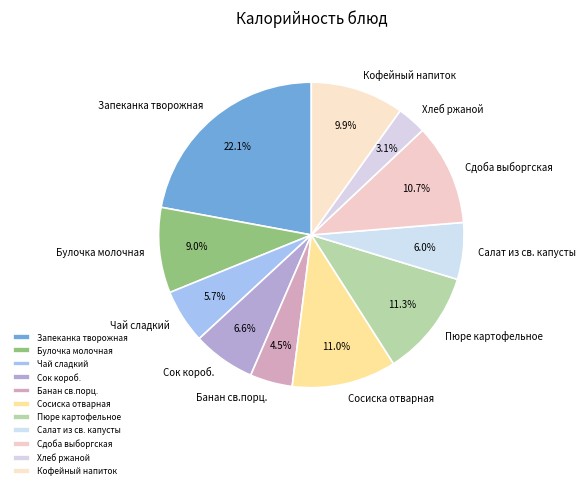

Combined, what portion of the pie is Пюре картофельное and Салат из св. капусты?

17.3%